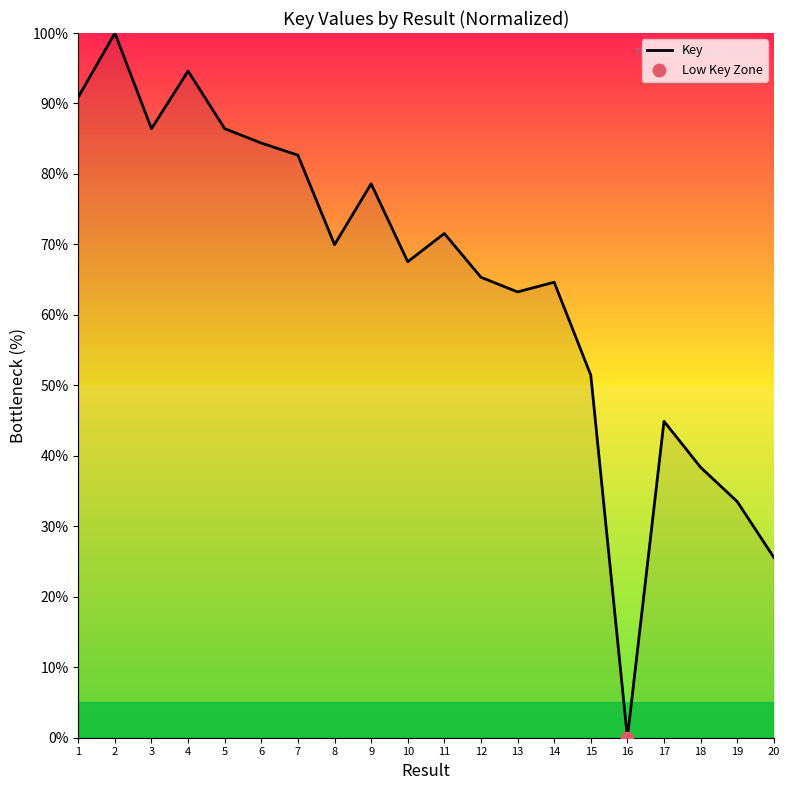

Which has a higher value, 17 or 14?

14